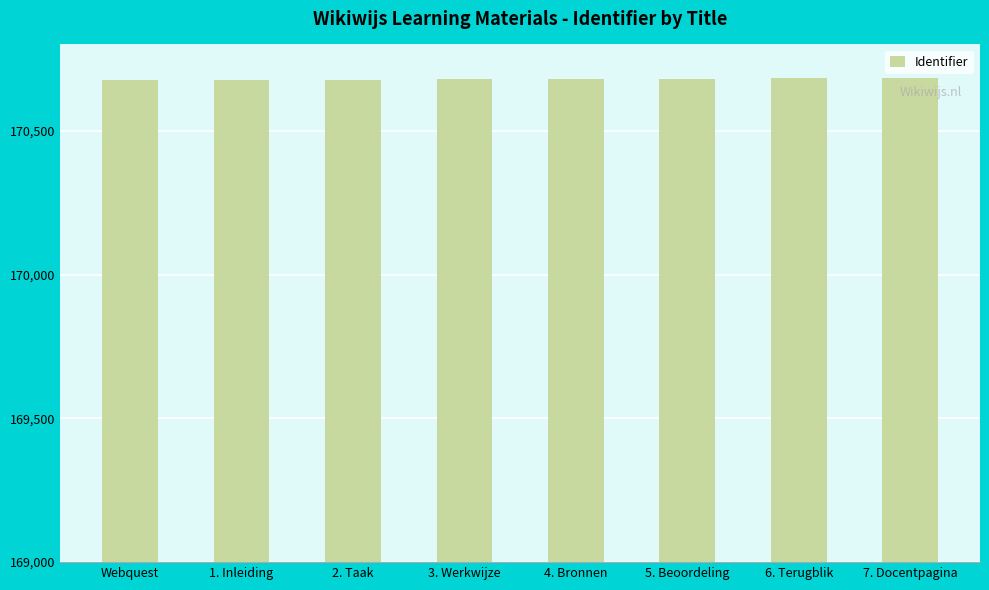

What position from the left is 4. Bronnen?

5